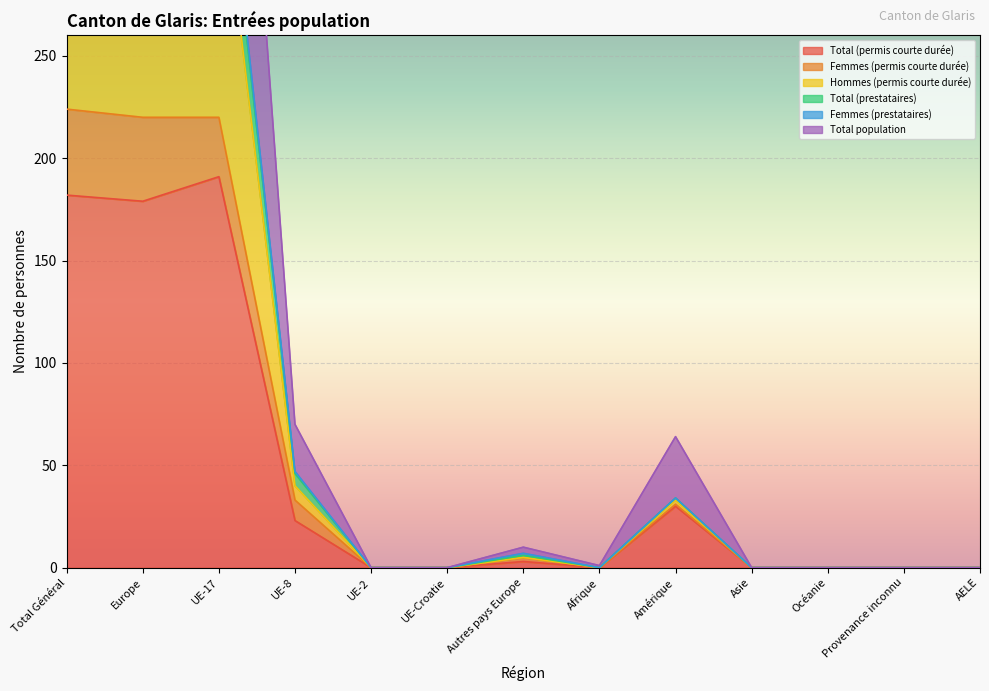

True or false: Femmes (permis courte durée) and Total population intersect in this chart.

False